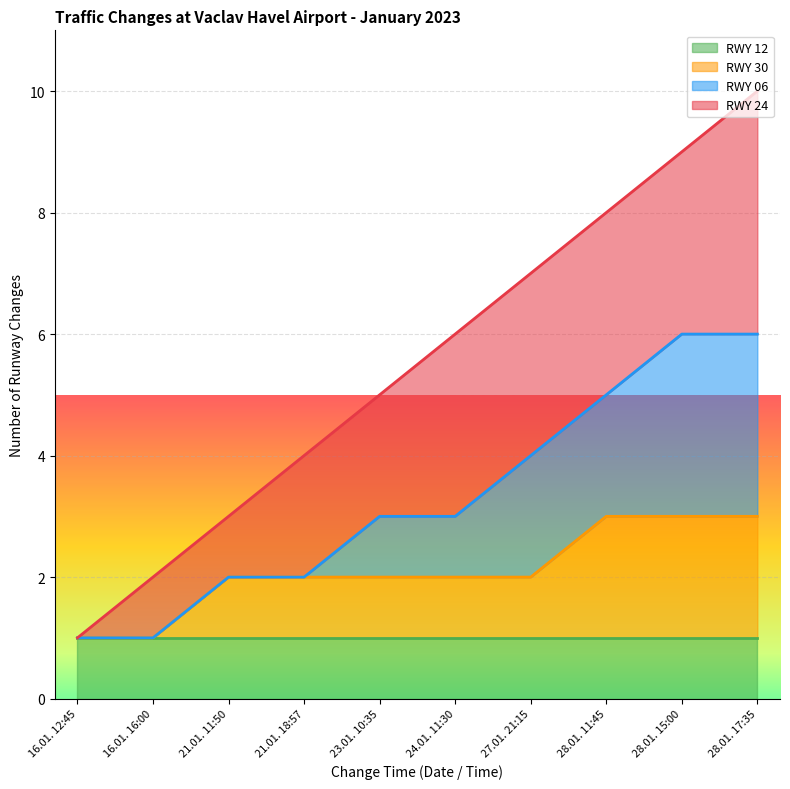

The value of RWY 24 at 16.01. 16:00 is 0. True or false?

False